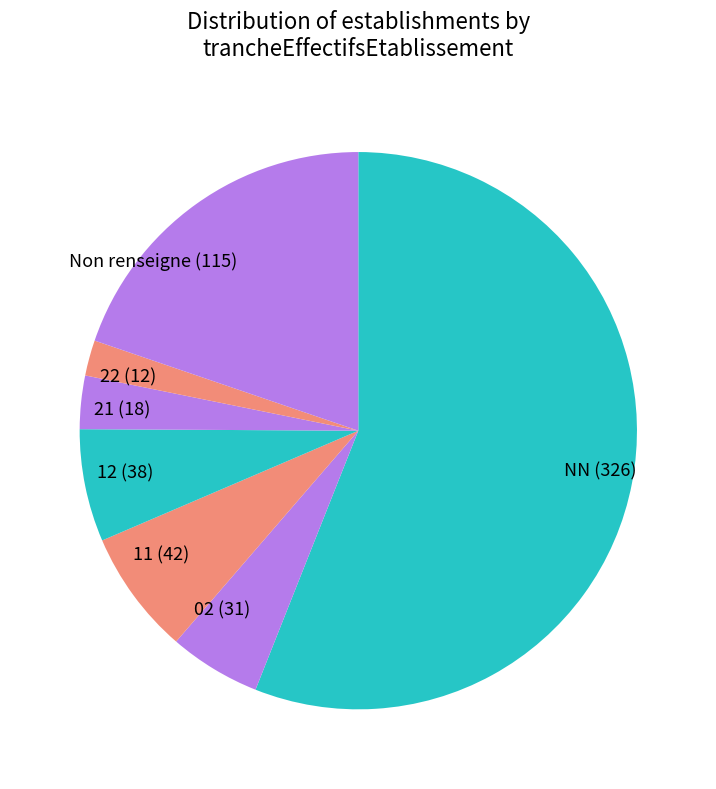

Combined, do 21 (18) and 11 (42) account for over 50%?

No